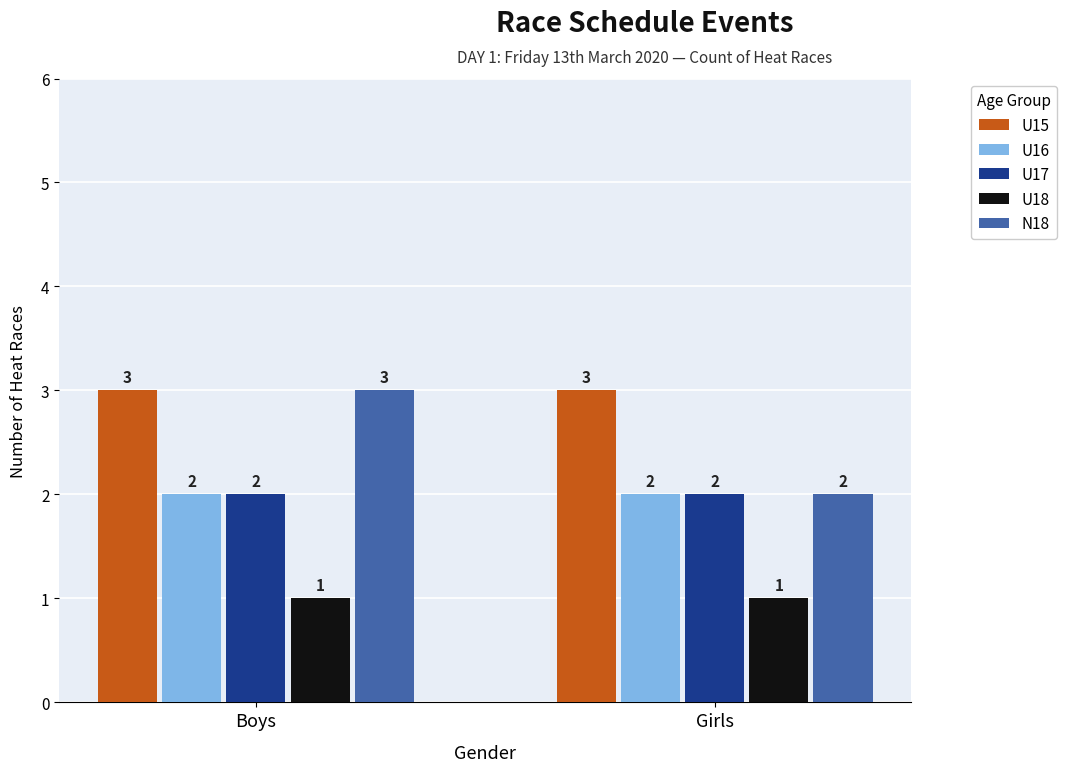

List the labels in order of N18 value, largest first.

Boys, Girls